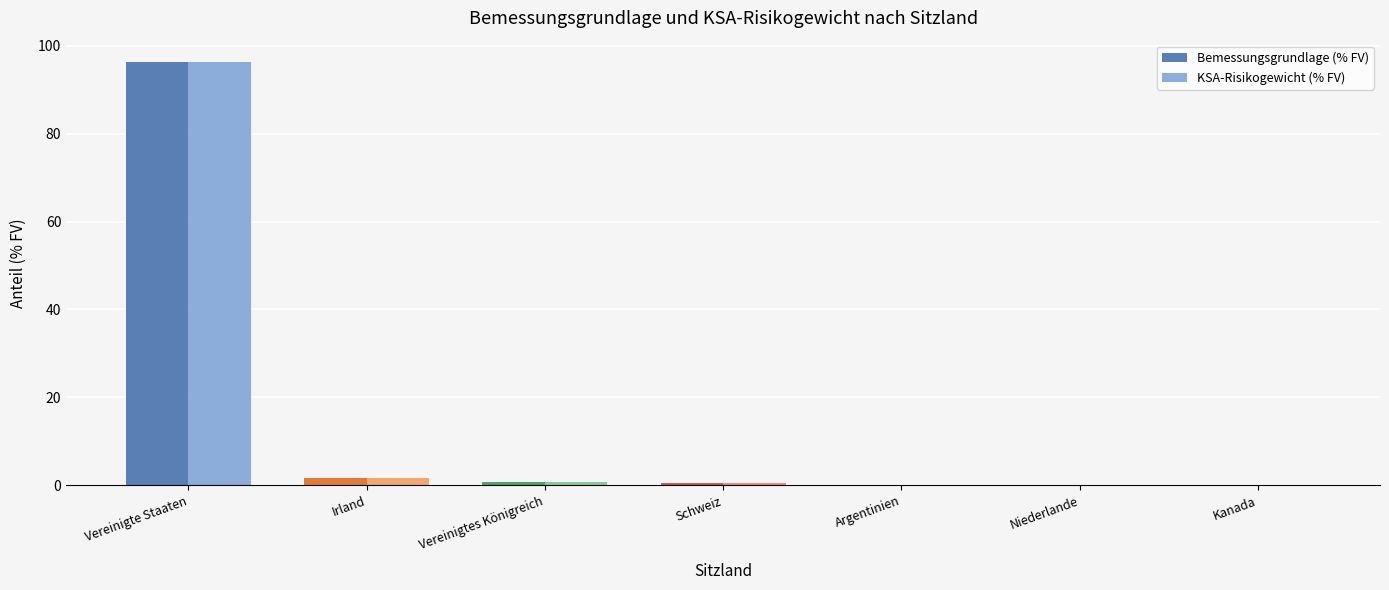

At which category is the sum across all series the highest?

Vereinigte Staaten